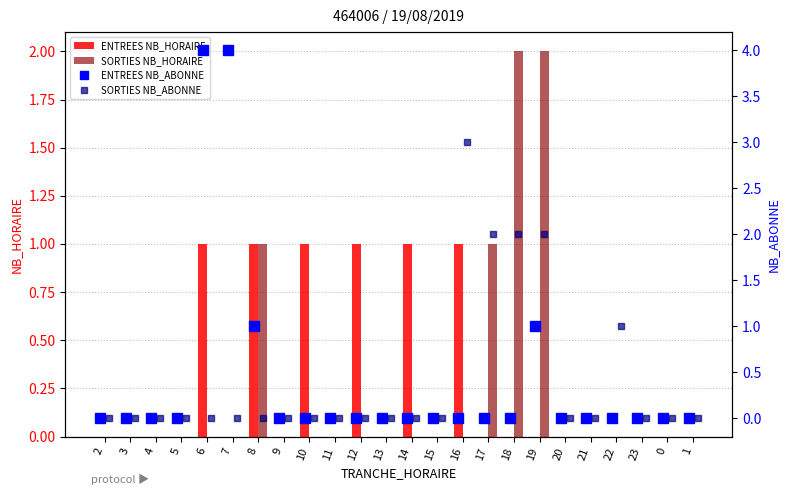

The SORTIES NB_HORAIRE series shows 0 at 22. True or false?

True